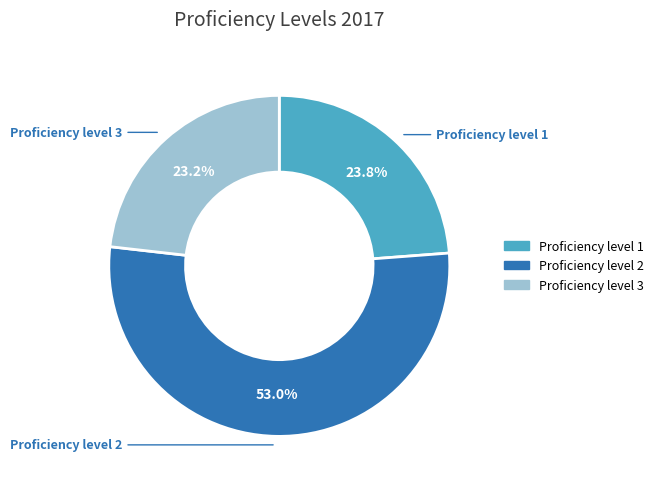

What percentage is NOT represented by Proficiency level 3?

76.8%